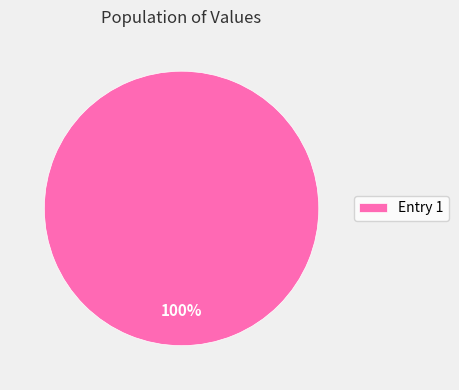

True or false: Entry 1 accounts for 100% of the total.

True